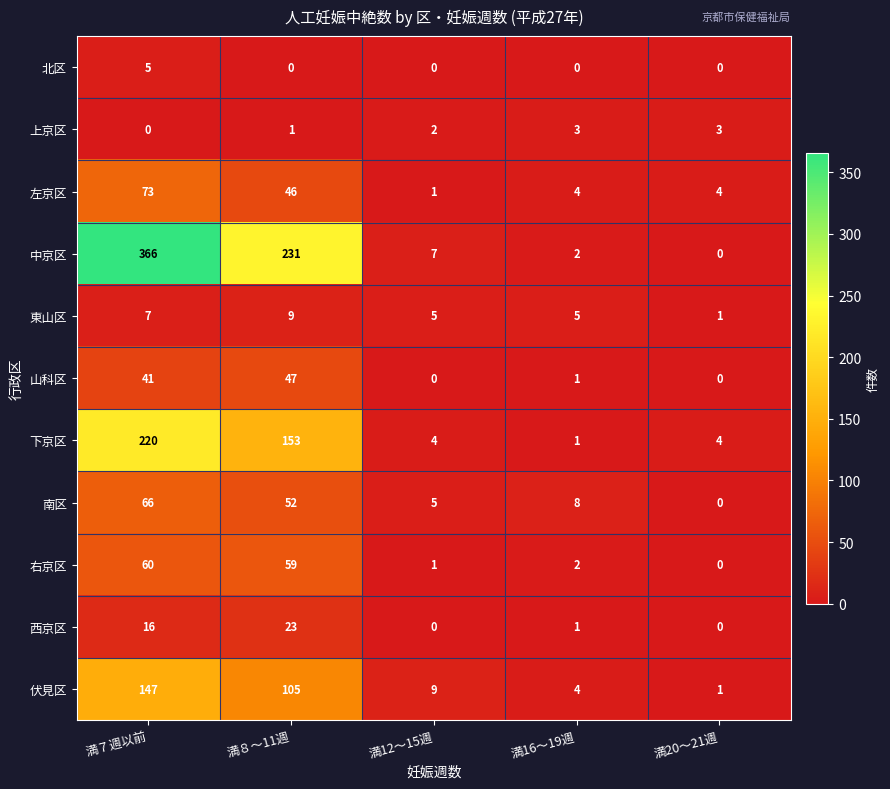

Rank the series by their maximum value, from highest to lowest.

中京区, 下京区, 伏見区, 左京区, 南区, 右京区, 山科区, 西京区, 東山区, 北区, 上京区